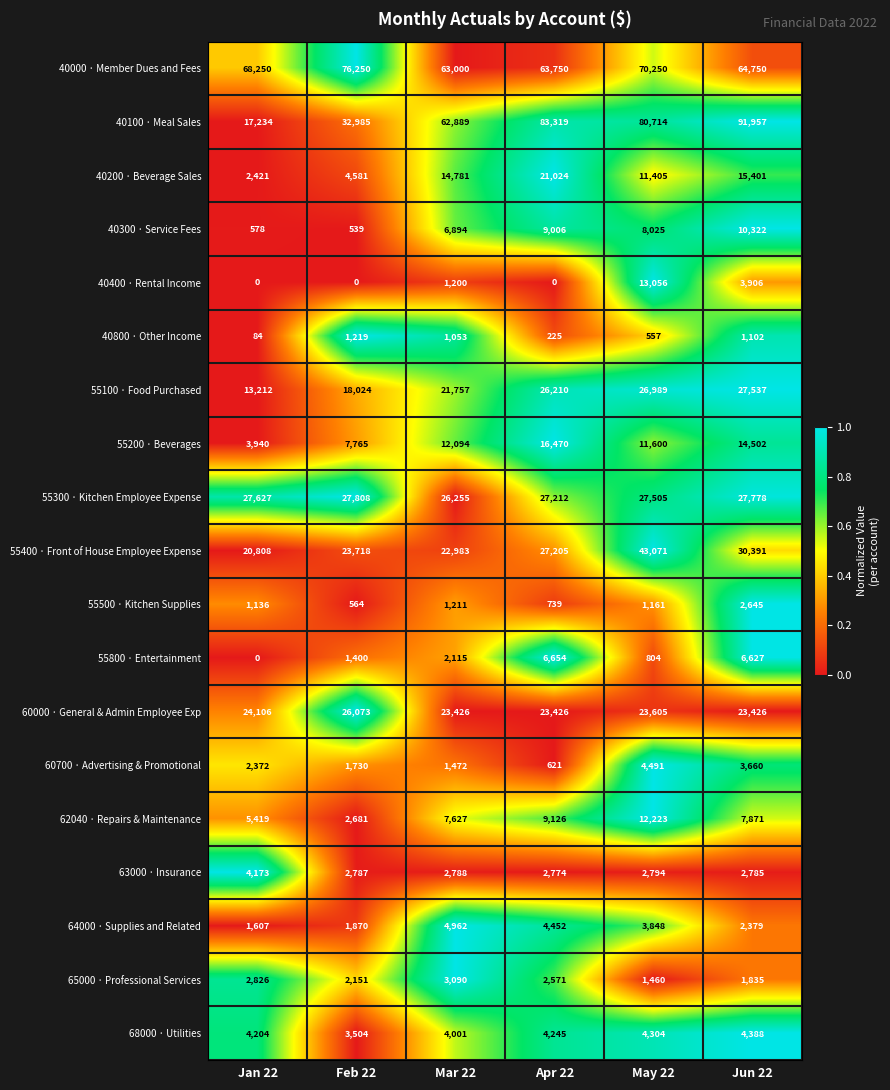

What is the sum of all 55200 · Beverages values?

66371